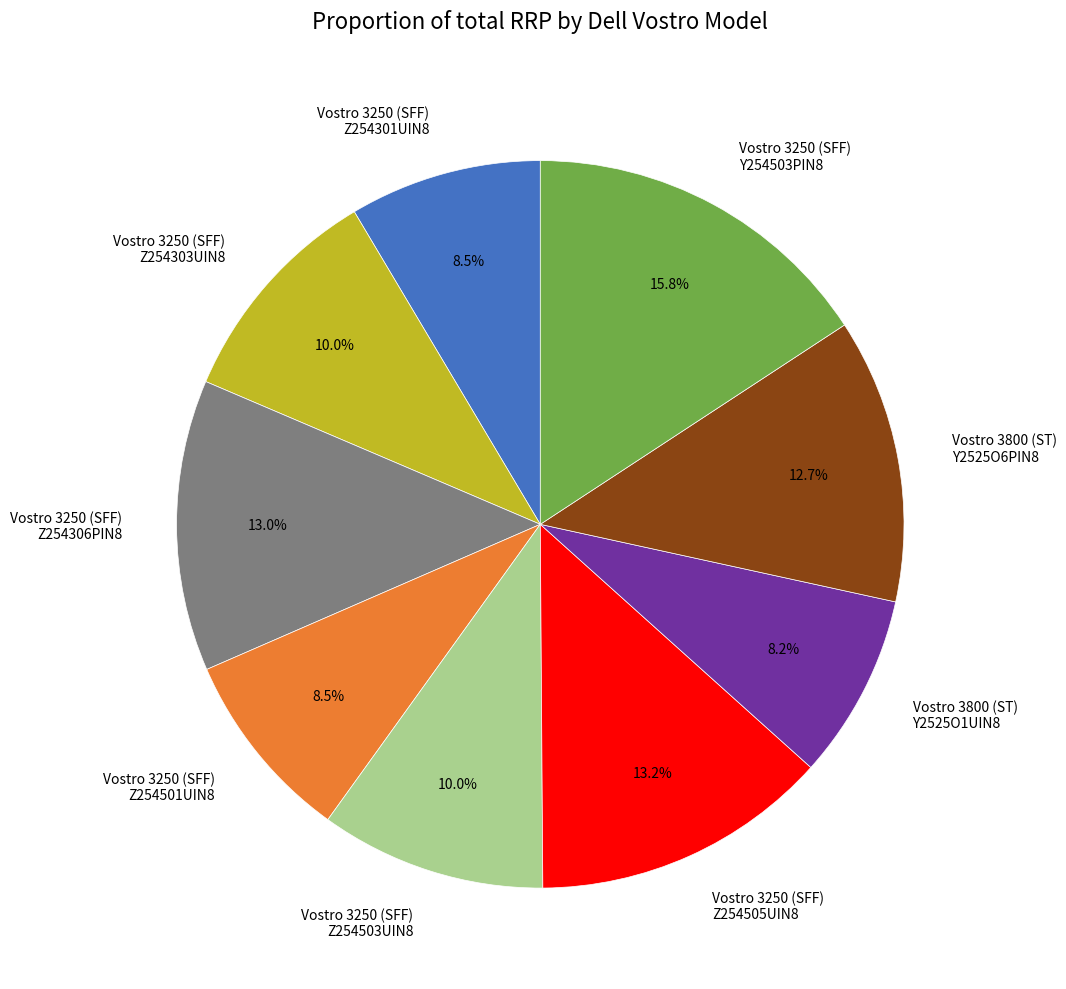

How many segments does this pie chart have?

9